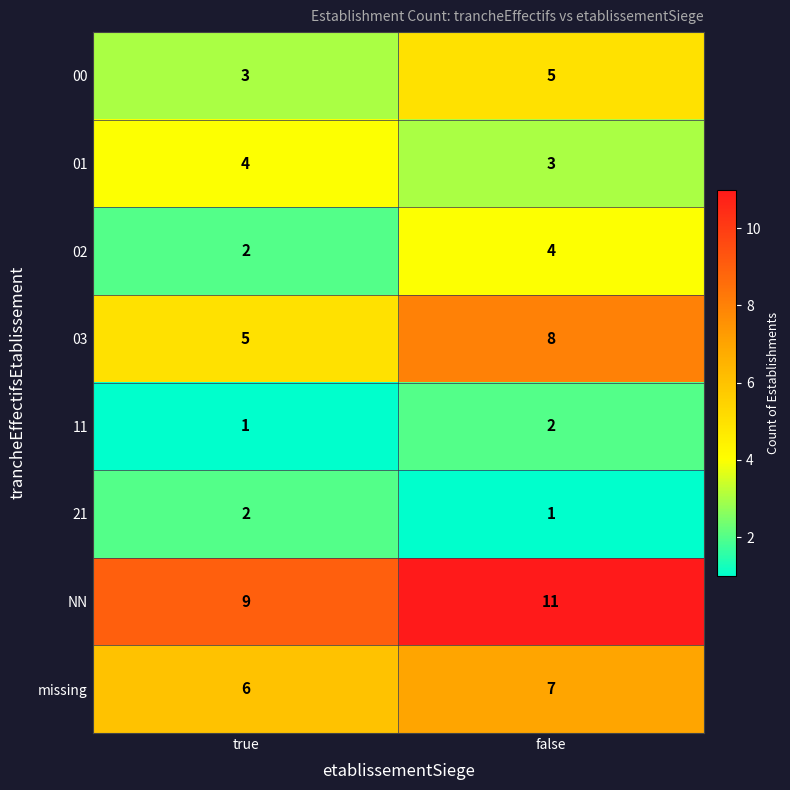

The value of 03 at false is 12. True or false?

False